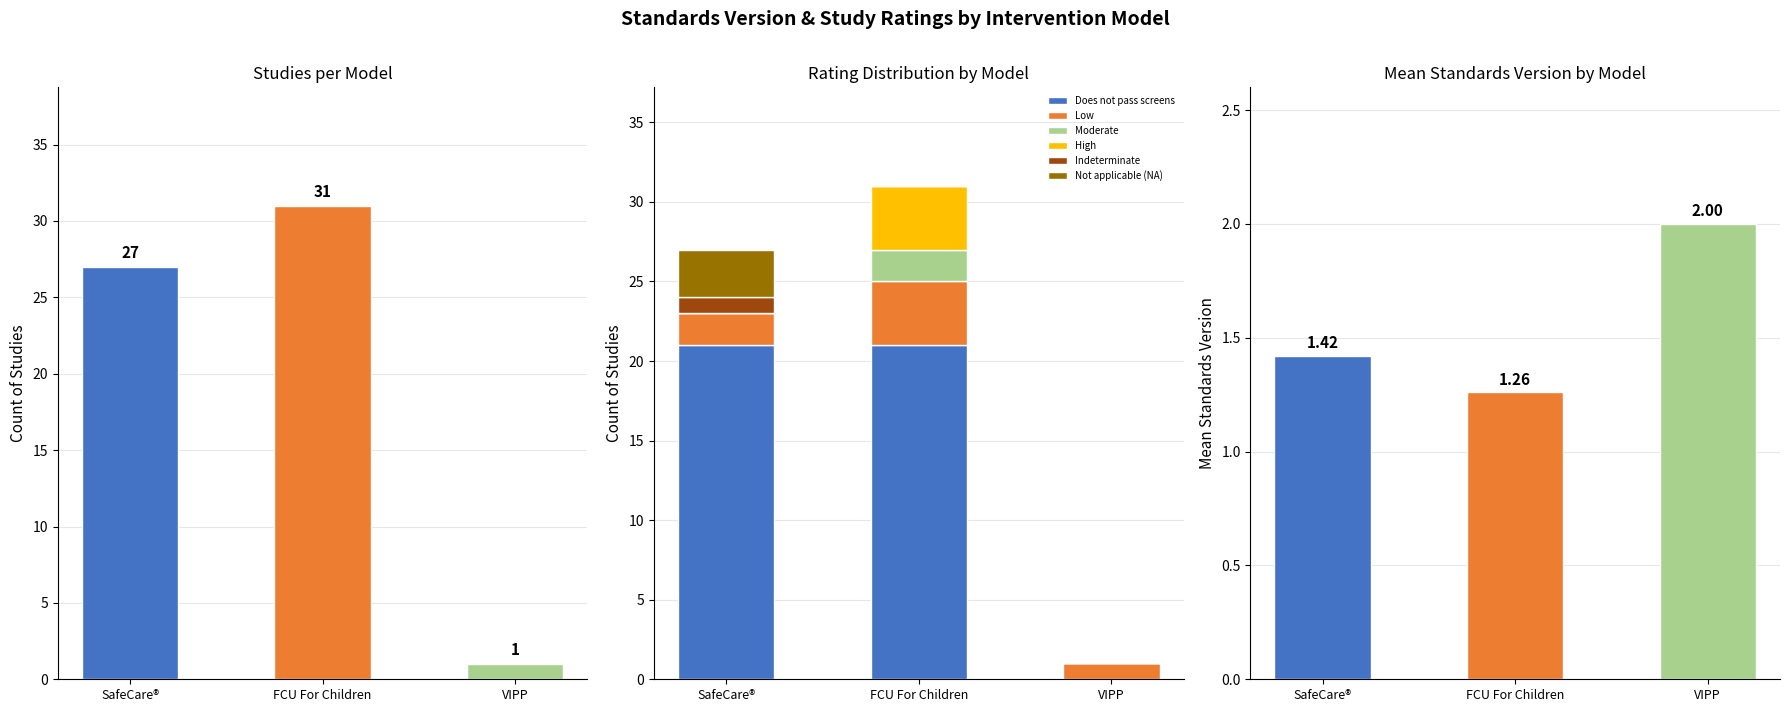

At which category is the sum across all series the highest?

FCU For Children